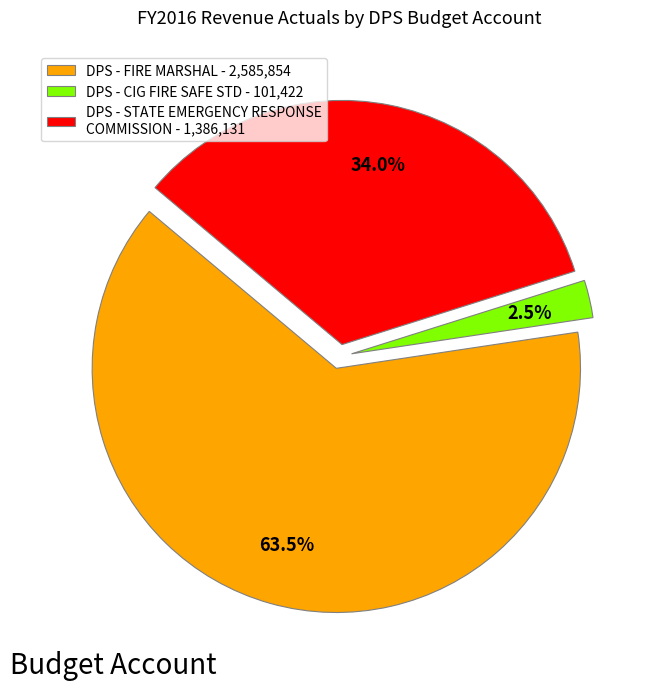

Which has a higher value, DPS - CIG FIRE SAFE STD - 101,422 or DPS - FIRE MARSHAL - 2,585,854?

DPS - FIRE MARSHAL - 2,585,854